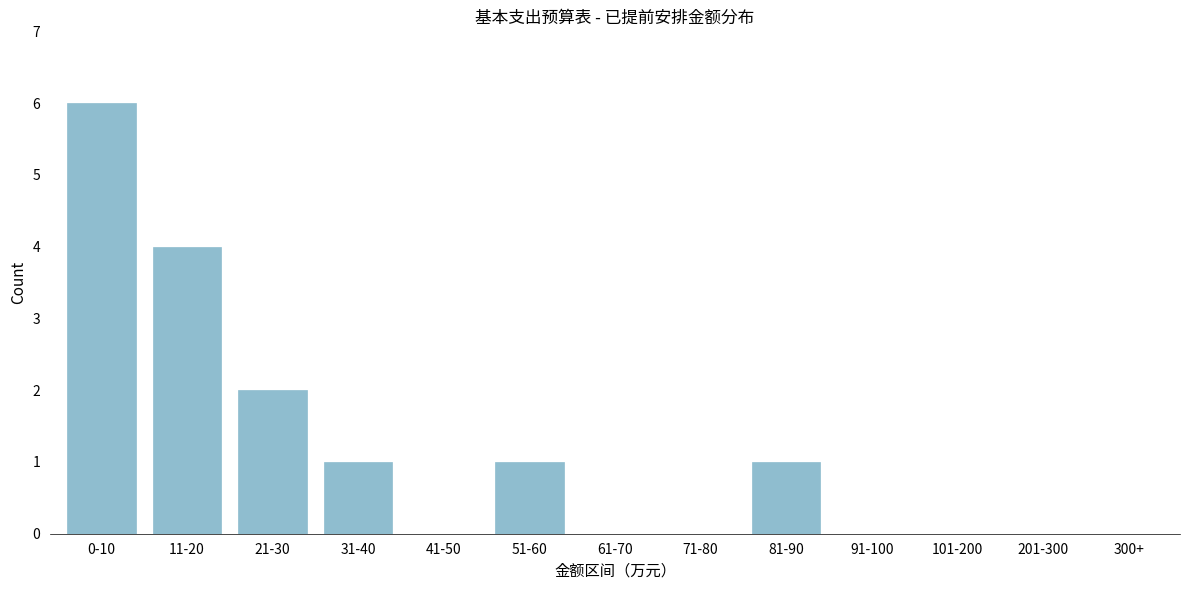

Reading left to right, what are all the values shown in this chart?

0-10=6	11-20=4	21-30=2	31-40=1	41-50=0	51-60=1	61-70=0	71-80=0	81-90=1	91-100=0	101-200=0	201-300=0	300+=0